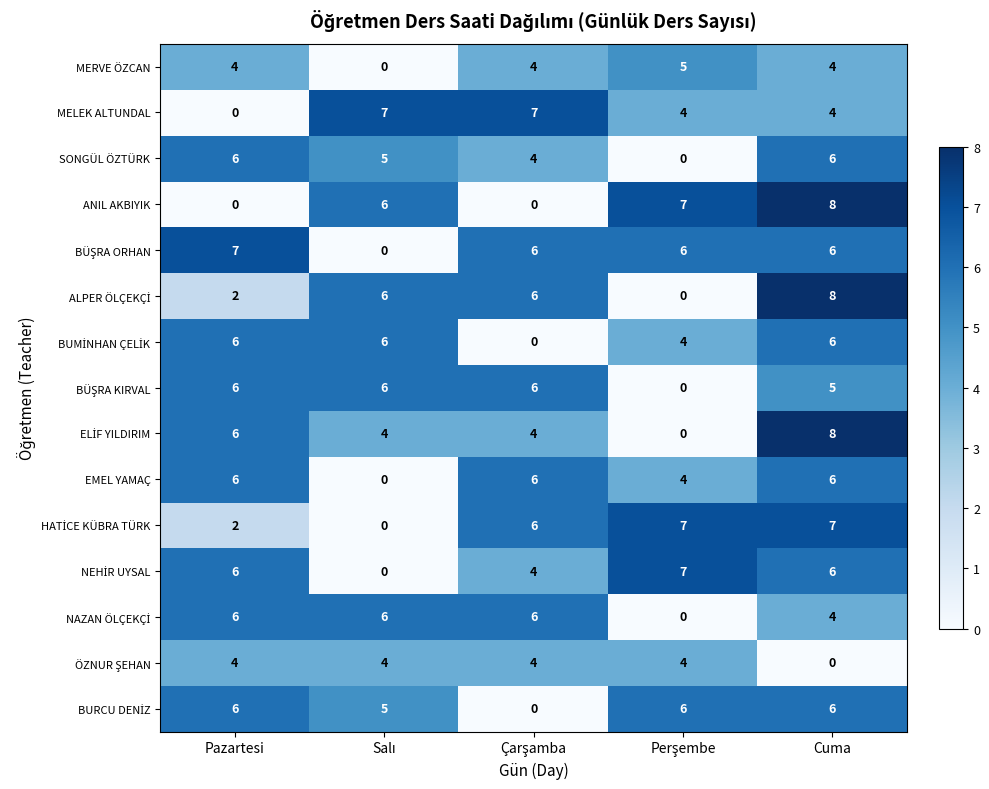

What is the highest value of the SONGÜL ÖZTÜRK series?

6